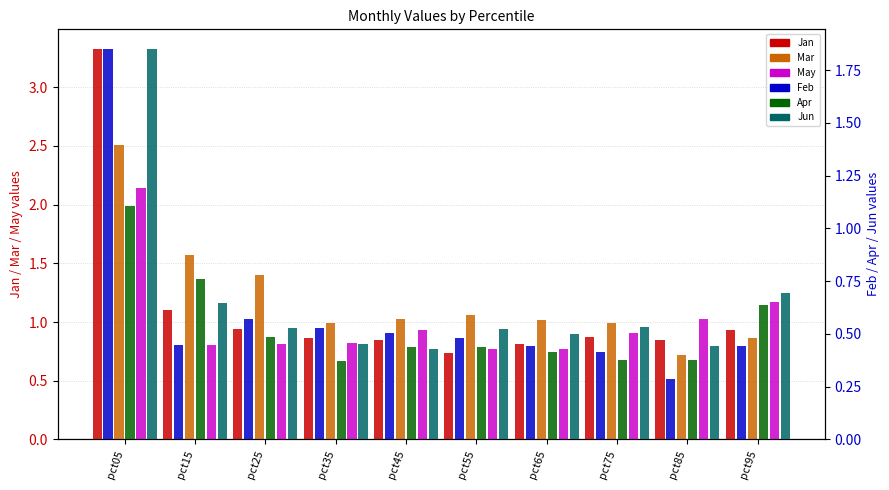

Read the Jan value at pct05.

3.3